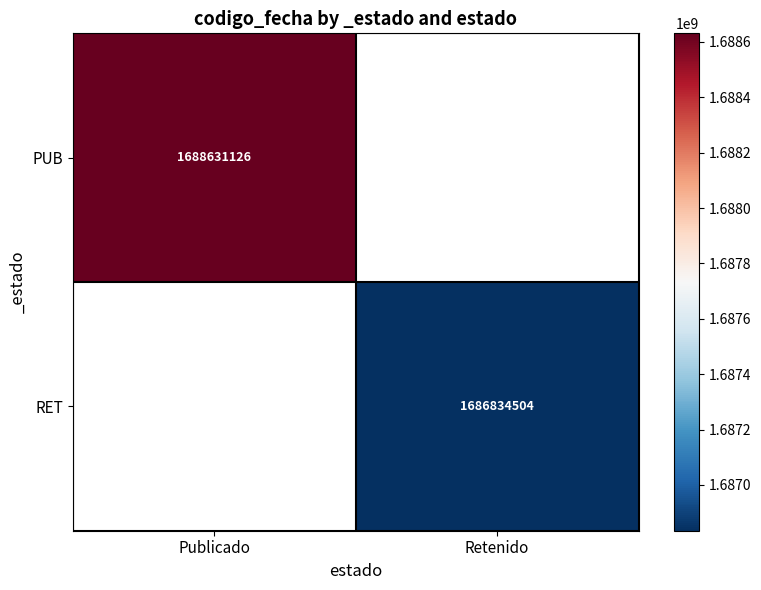

How many data points does each series have?

2